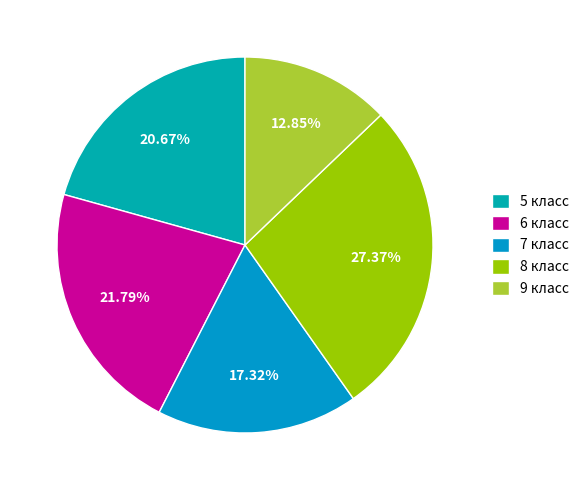

How many slices are in this pie chart?

5